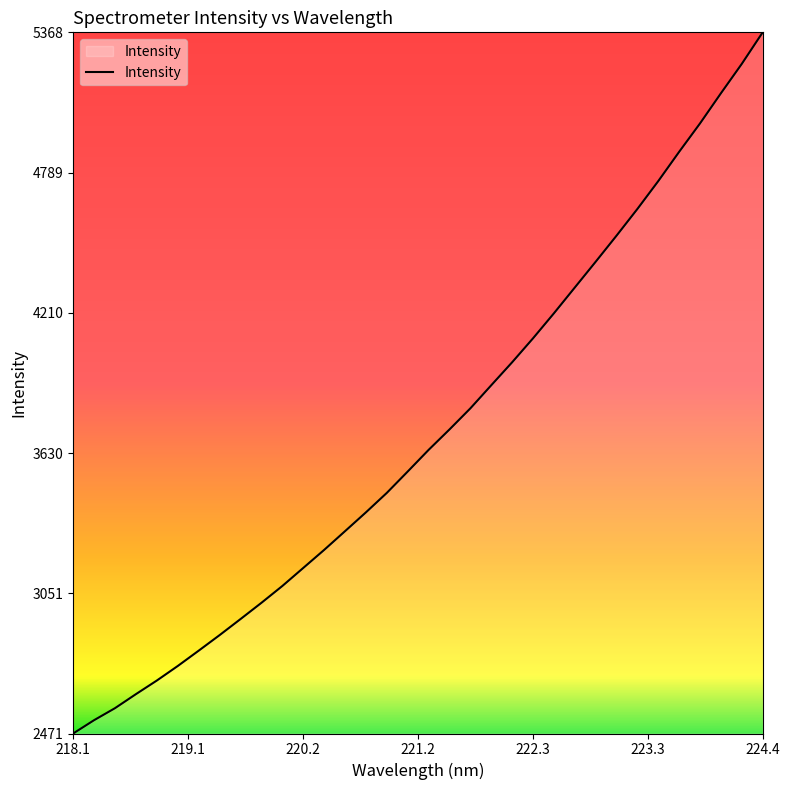

What is the difference between the maximum and minimum values?

2896.8